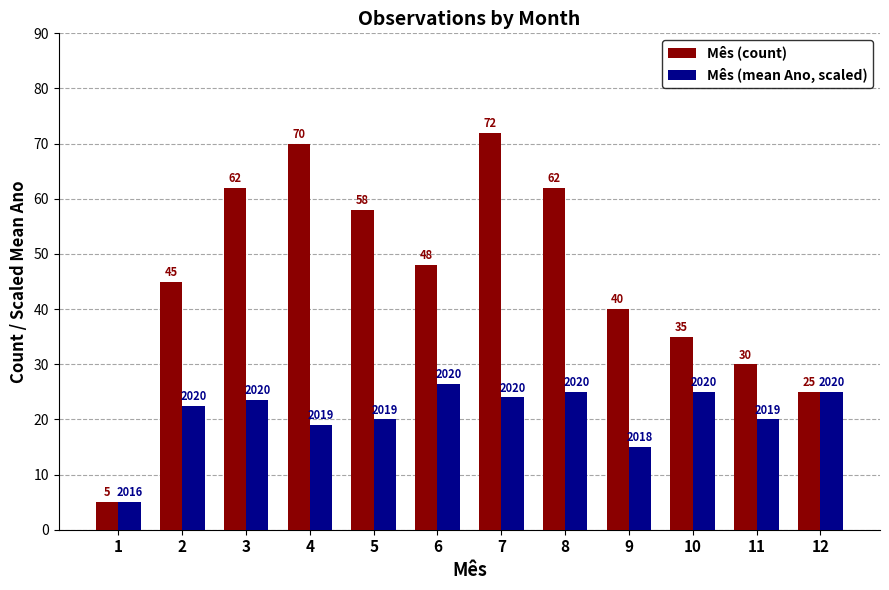

How many data points in Mês (mean Ano, scaled) are above 23?

6